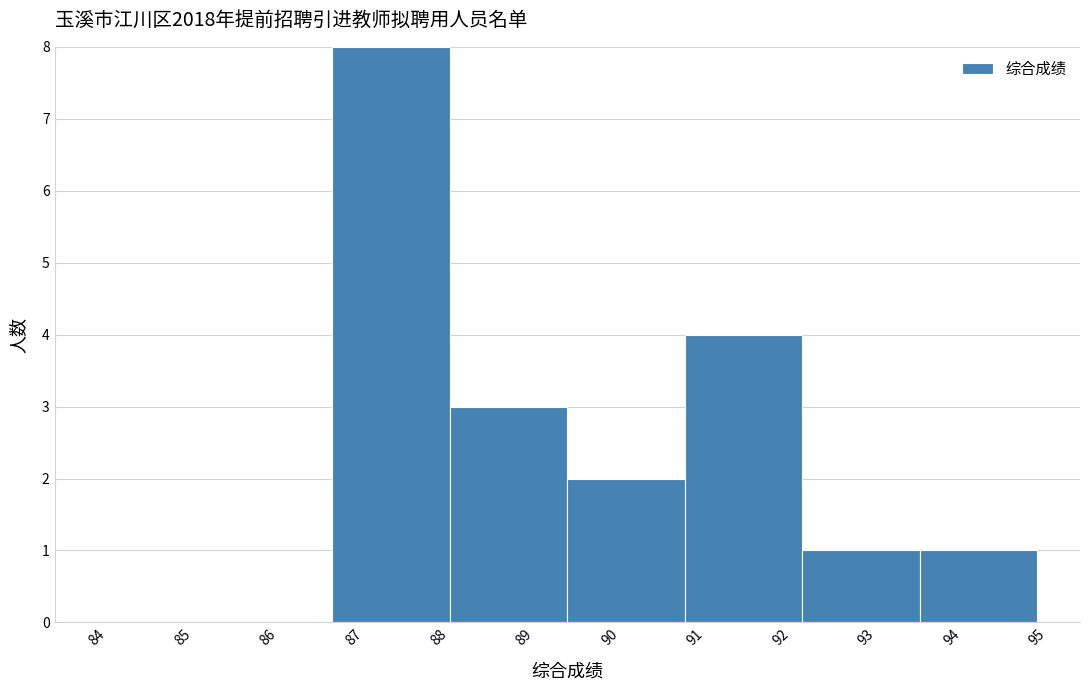

Reading left to right, transcribe this chart: for each bar, give the range it covers on the x-axis and its height. Neither the bar edges nor the heights are printed on the chart, so give them approximately, as read against the axes.

84.0 to 85.4: 0
85.4 to 86.8: 0
86.8 to 88.1: 8
88.1 to 89.5: 3
89.5 to 90.9: 2
90.9 to 92.3: 4
92.3 to 93.6: 1
93.6 to 95.0: 1